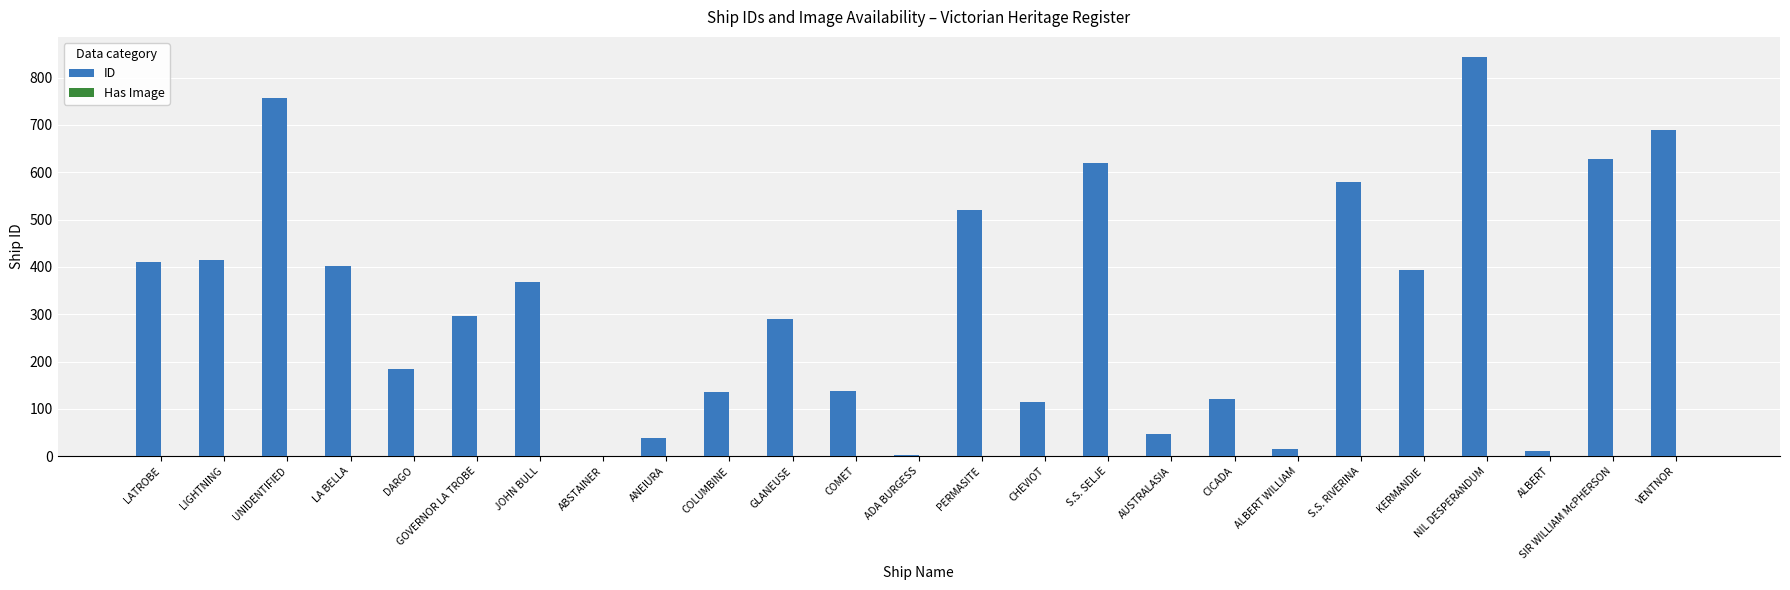

Between LATROBE and DARGO, which series saw the biggest shift?

ID